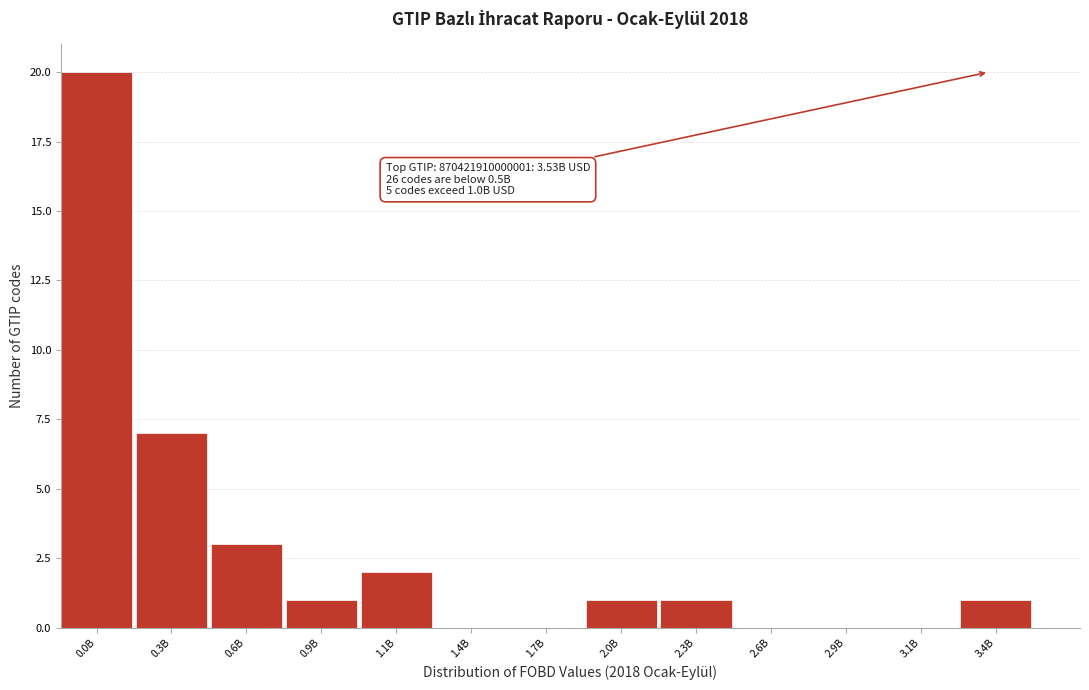

Reading left to right, what are all the values shown in this chart?

0.0B=20	0.3B=7	0.6B=3	0.9B=1	1.1B=2	1.4B=0	1.7B=0	2.0B=1	2.3B=1	2.6B=0	2.9B=0	3.1B=0	3.4B=1